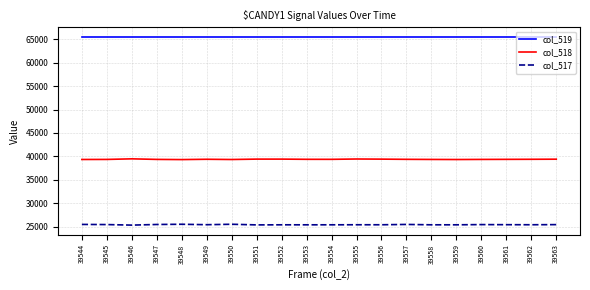

Rank the series by their average value, from lowest to highest.

col_517, col_518, col_519